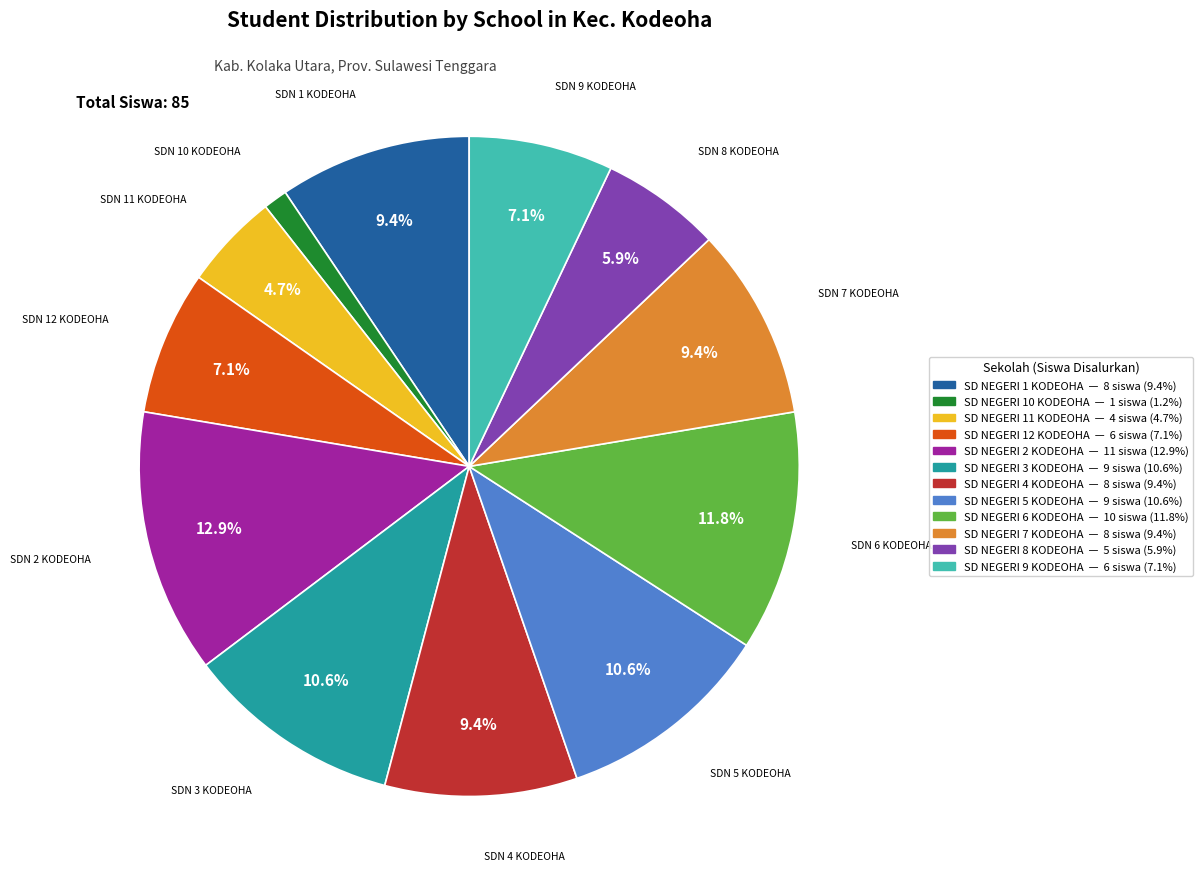

What is the largest slice in the pie chart?

SD NEGERI 2 KODEOHA